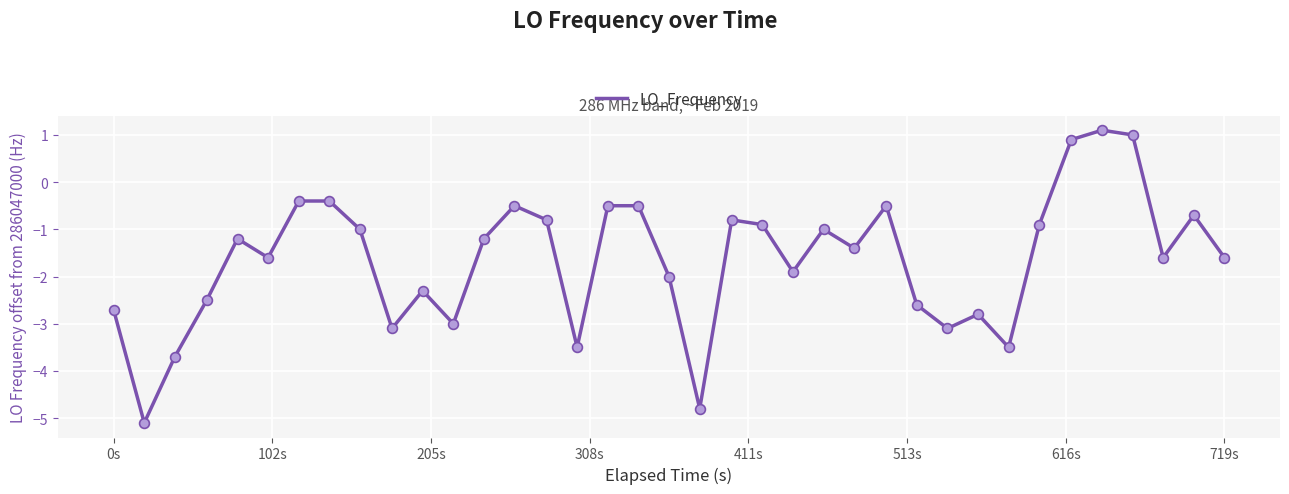

What is the greatest value displayed?

1.1